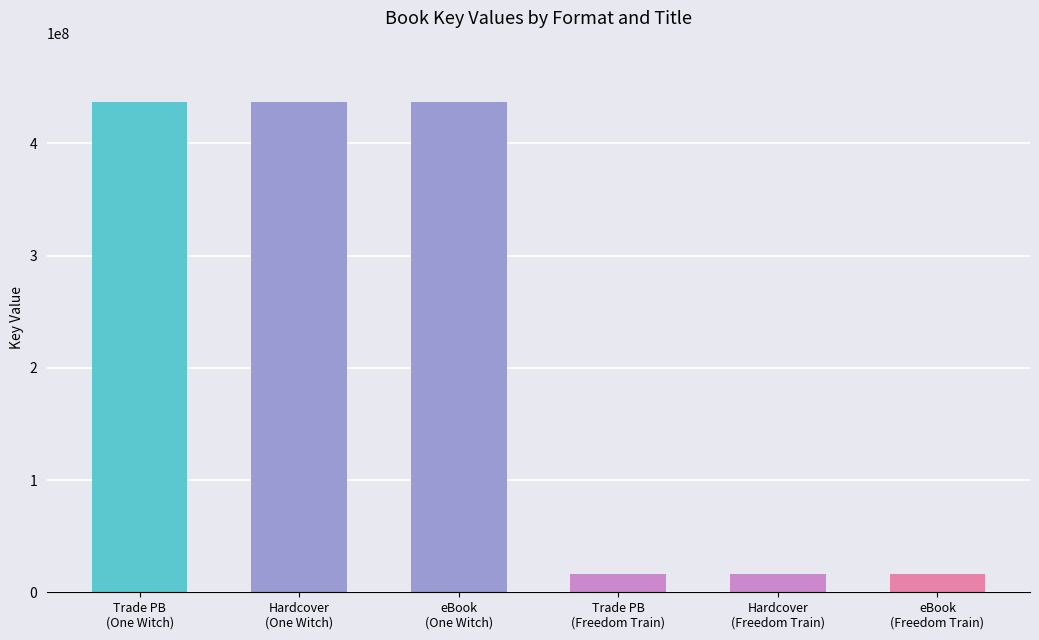

How many bars are there in total?

6